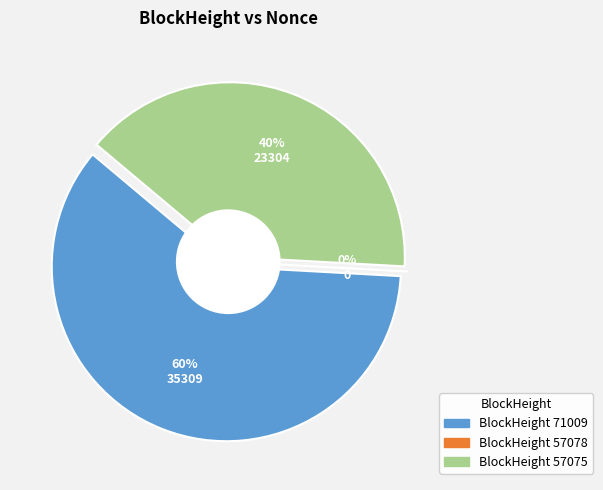

The 57075 slice represents 40% of the pie. True or false?

True